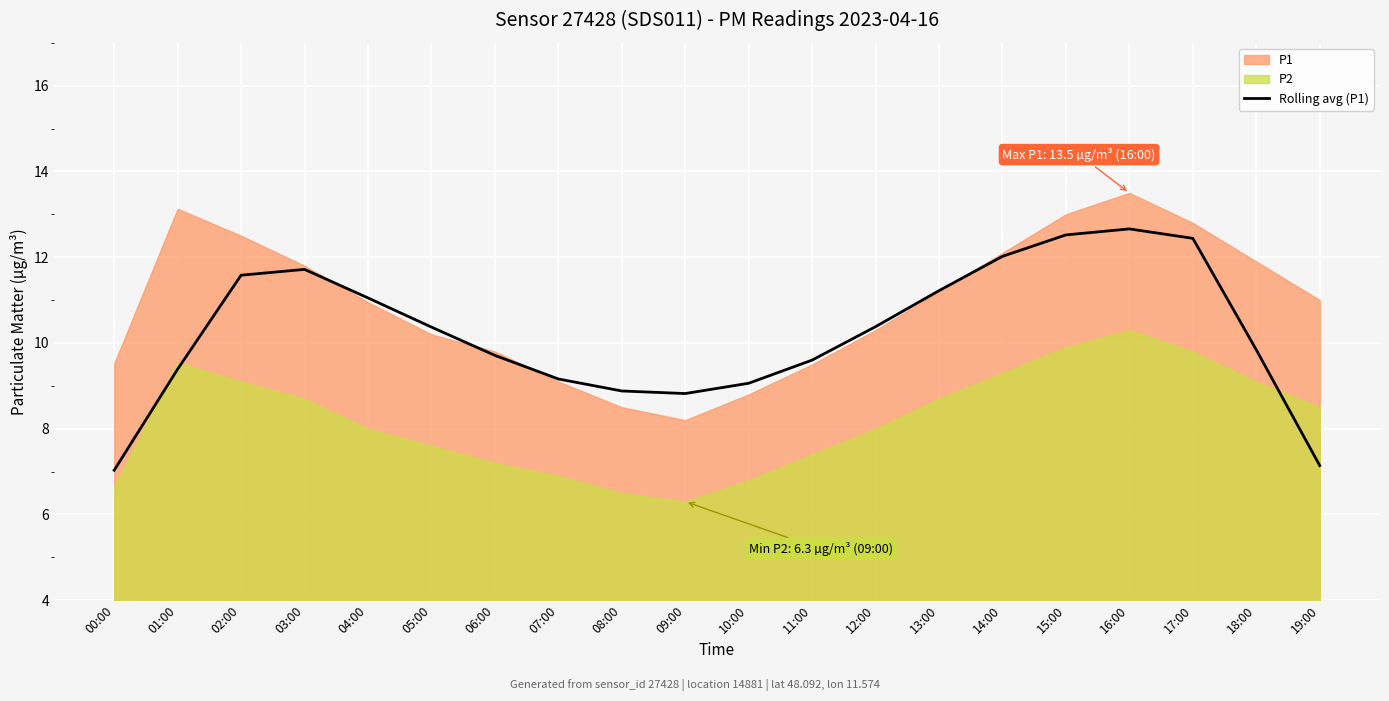

What is the highest value of the Rolling avg (P1) series?

12.7